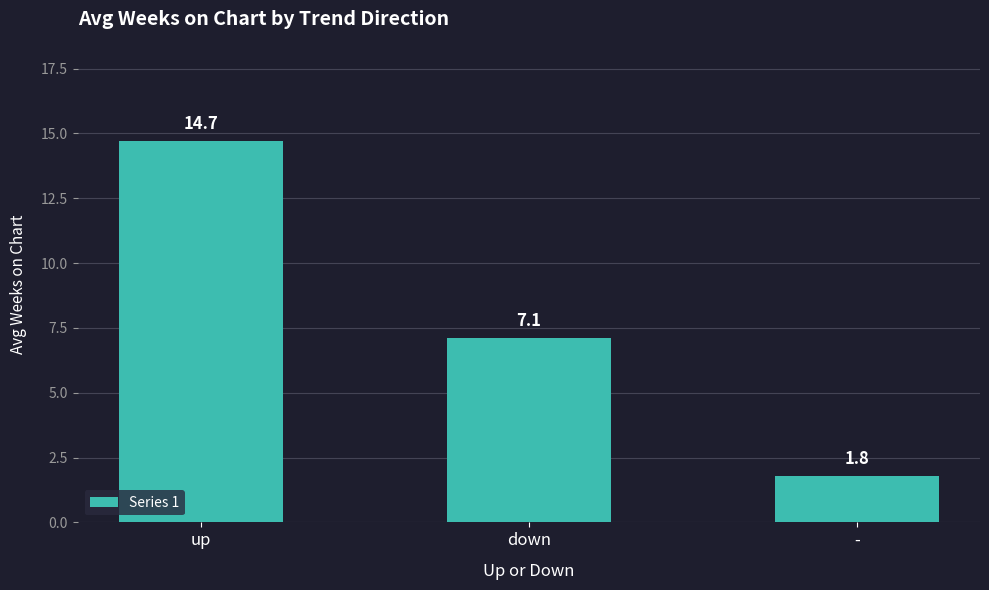

What is the label of the 3rd bar from the right?

up